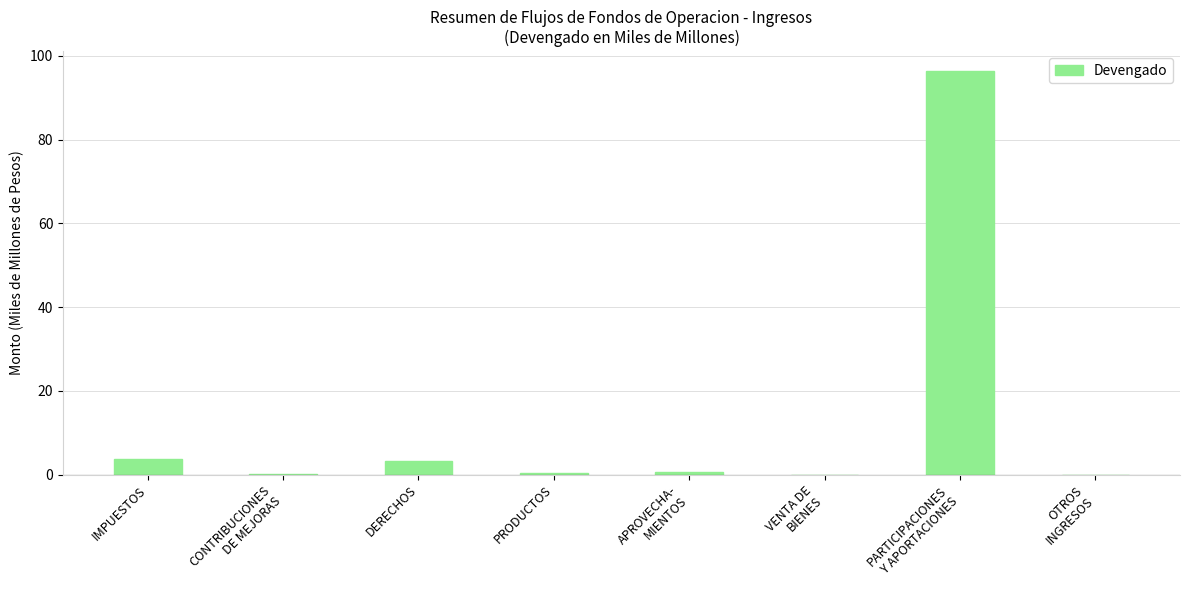

What is the average value?

13.0